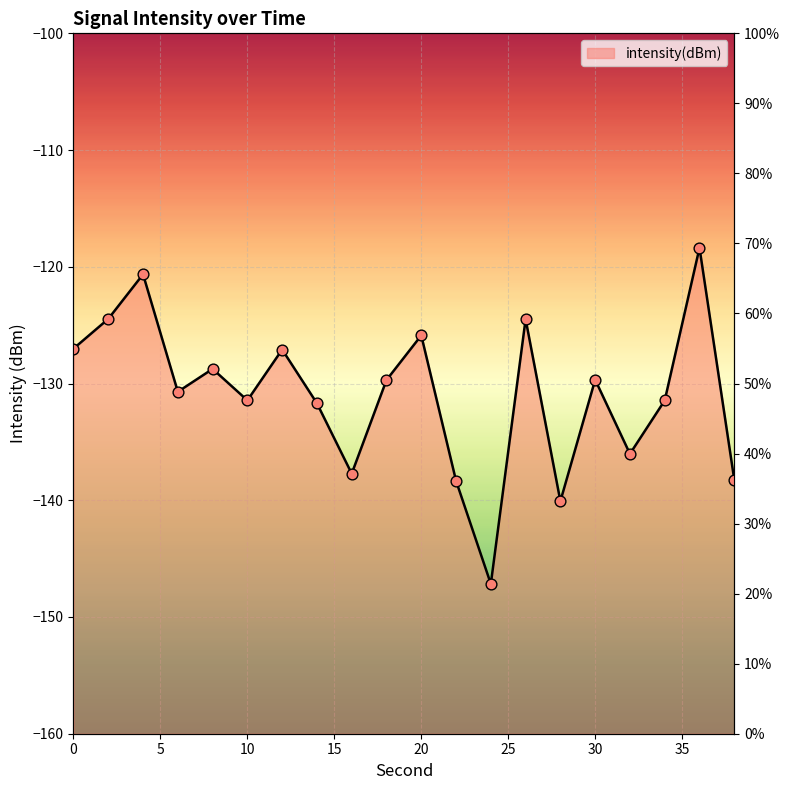

Between 26 and 36, which is larger?

36